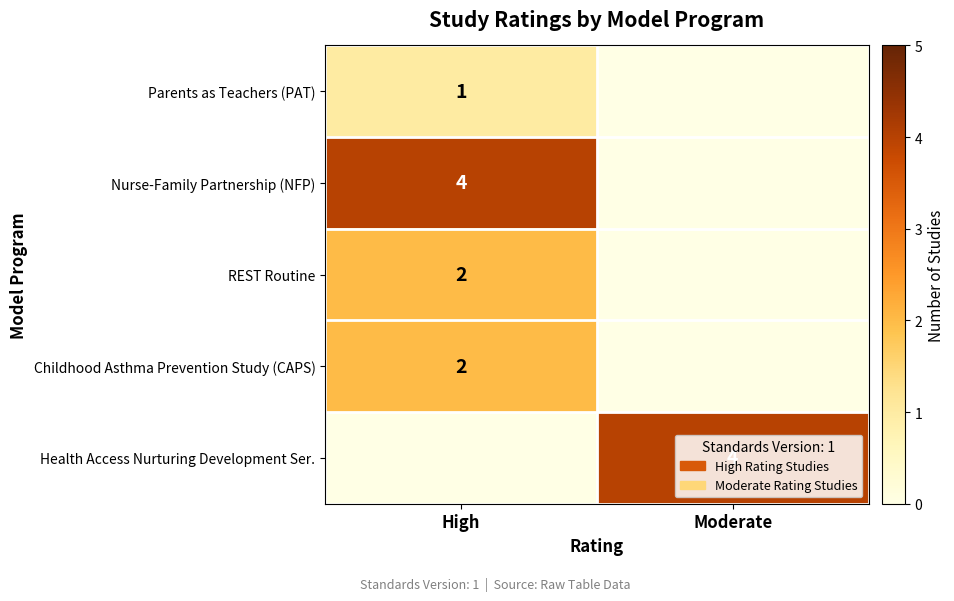

True or false: Childhood Asthma Prevention Study (CAPS) has a value of 2 at High.

True